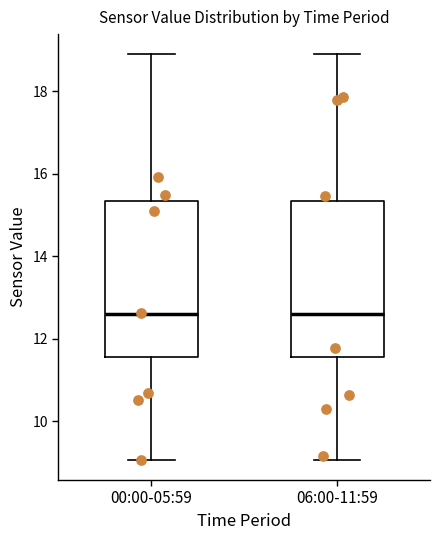

Reading left to right, read every box against the y-axis: the position of its median line, the range the box covers, and the ends of its whiskers. The values are not printed on the chart, so give them approximately, as read against the axis.

00:00-05:59: median 12.6, box 11.6 to 15.4, whiskers 9.0 to 19.0
06:00-11:59: median 12.6, box 11.6 to 15.4, whiskers 9.0 to 19.0